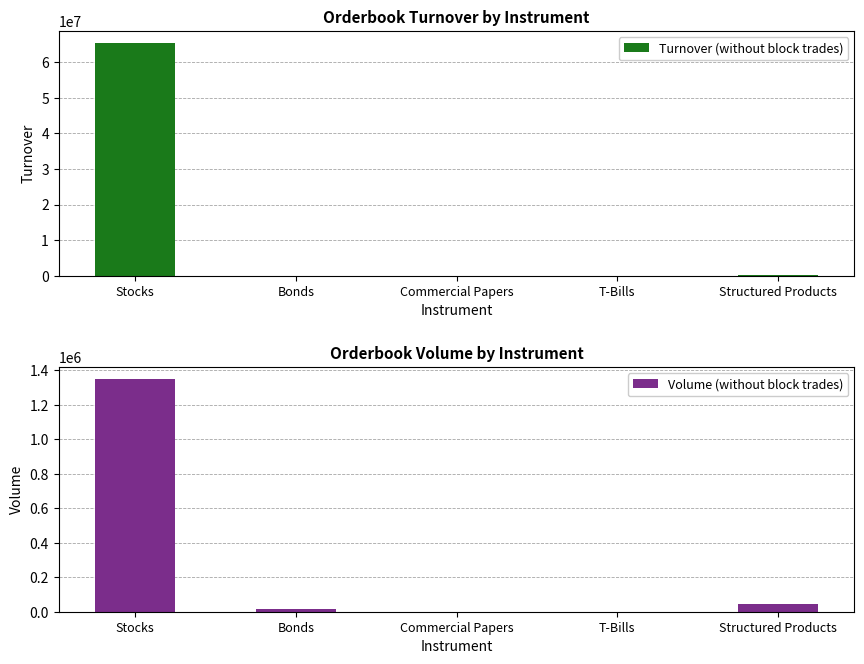

Rank the series by their maximum value, from lowest to highest.

Volume (without block trades), Turnover (without block trades)